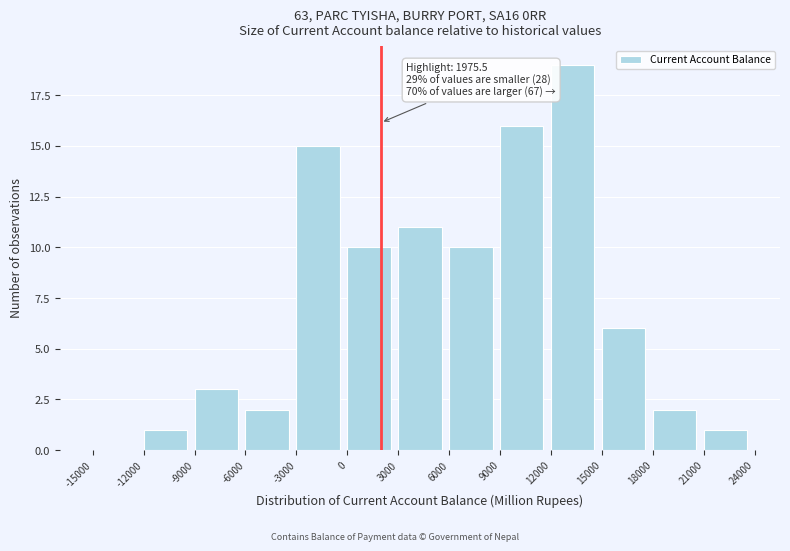

Over which range of the x-axis is the bar tallest?

12000 to 15000